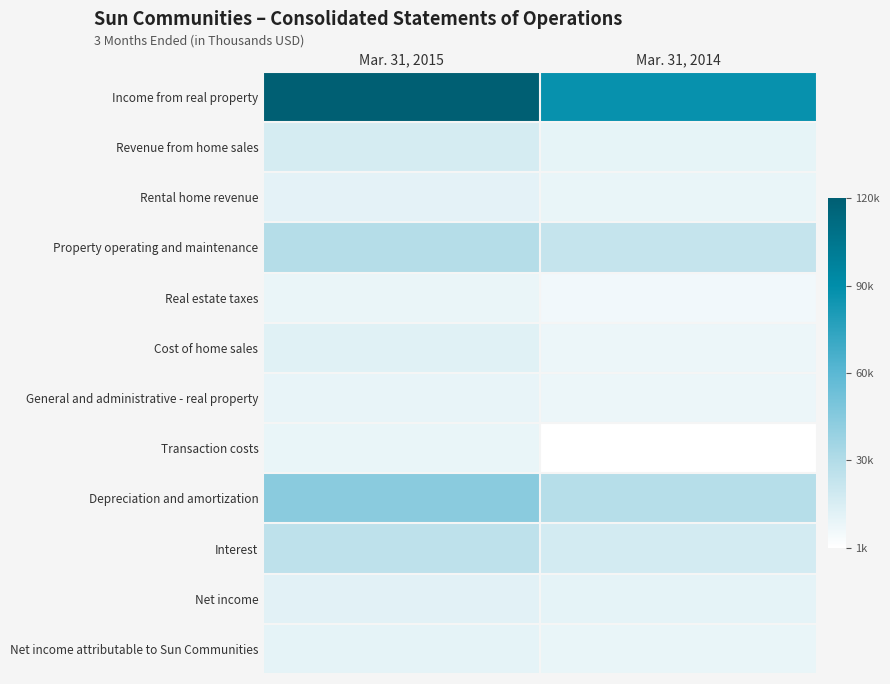

Reading left to right, what are all the values shown in this chart?

Income from real property: Mar. 31, 2015=119525	Mar. 31, 2014=87497
Revenue from home sales: Mar. 31, 2015=16834	Mar. 31, 2014=10123
Rental home revenue: Mar. 31, 2015=11129	Mar. 31, 2014=9402
Property operating and maintenance: Mar. 31, 2015=29214	Mar. 31, 2014=23189
Real estate taxes: Mar. 31, 2015=8715	Mar. 31, 2014=6009
Cost of home sales: Mar. 31, 2015=12557	Mar. 31, 2014=7848
General and administrative - real property: Mar. 31, 2015=9830	Mar. 31, 2014=7813
Transaction costs: Mar. 31, 2015=9449	Mar. 31, 2014=760
Depreciation and amortization: Mar. 31, 2015=44001	Mar. 31, 2014=28889
Interest: Mar. 31, 2015=25389	Mar. 31, 2014=17590
Net income: Mar. 31, 2015=12248	Mar. 31, 2014=10861
Net income attributable to Sun Communities: Mar. 31, 2015=10955	Mar. 31, 2014=9360